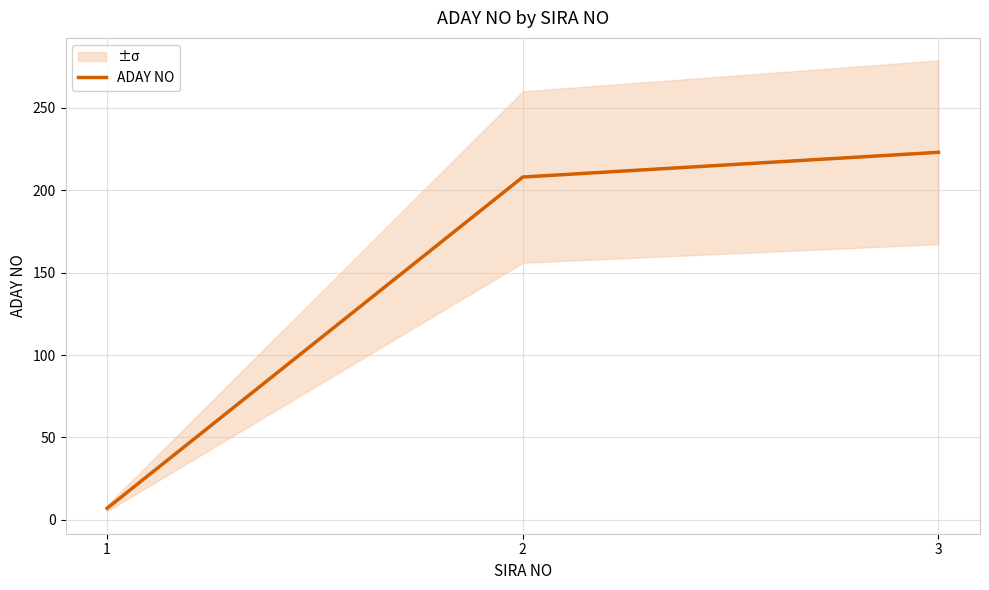

Rank the categories by value from highest to lowest.

3, 2, 1